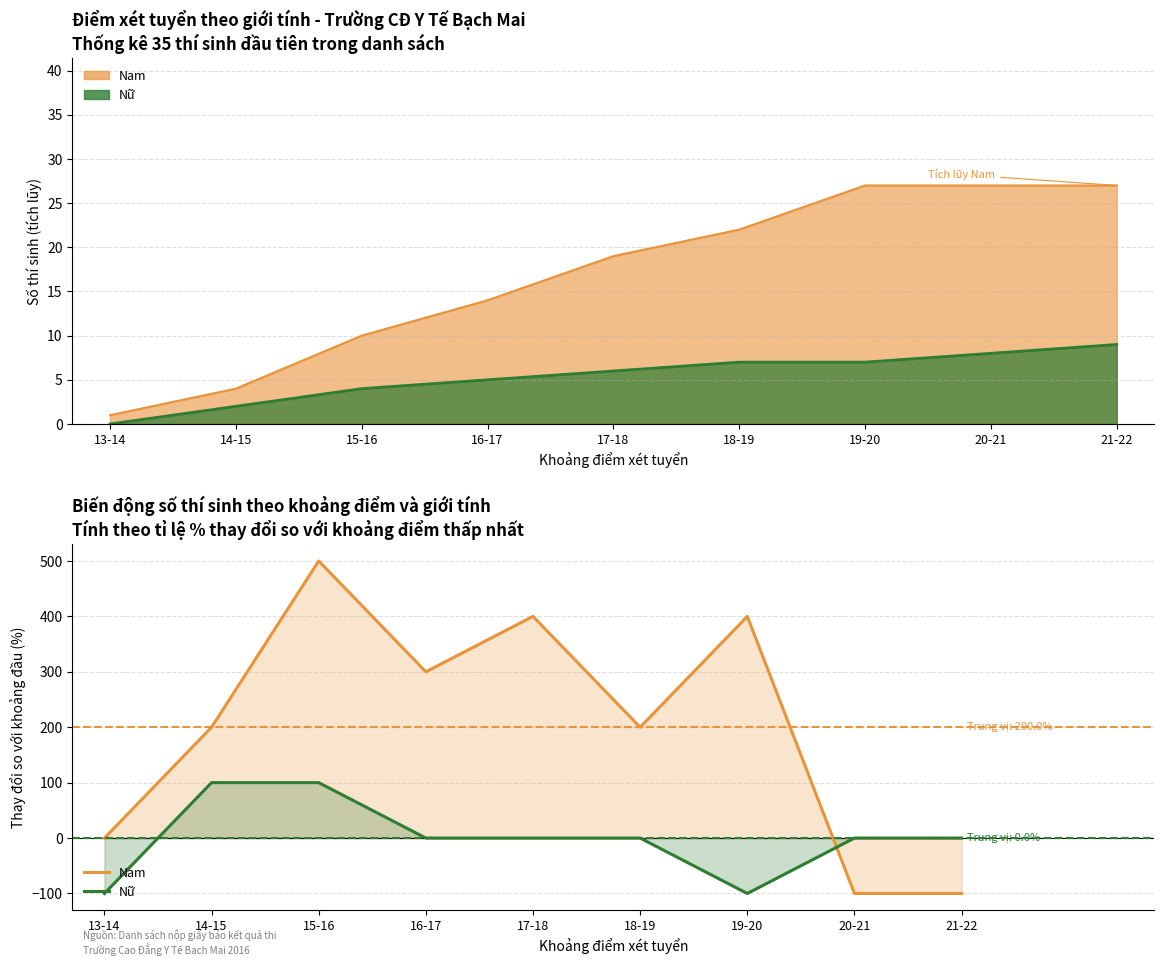

Does the chart have visible grid lines?

Yes